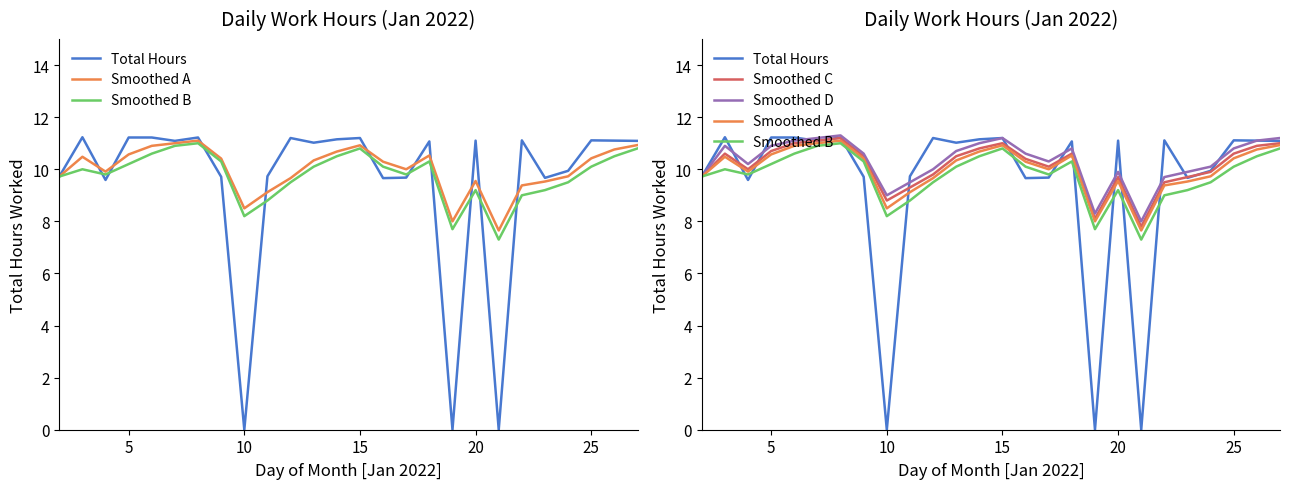

List the series in order of their peak value, highest first.

Smoothed D, Total Hours, Smoothed C, Smoothed A, Smoothed B